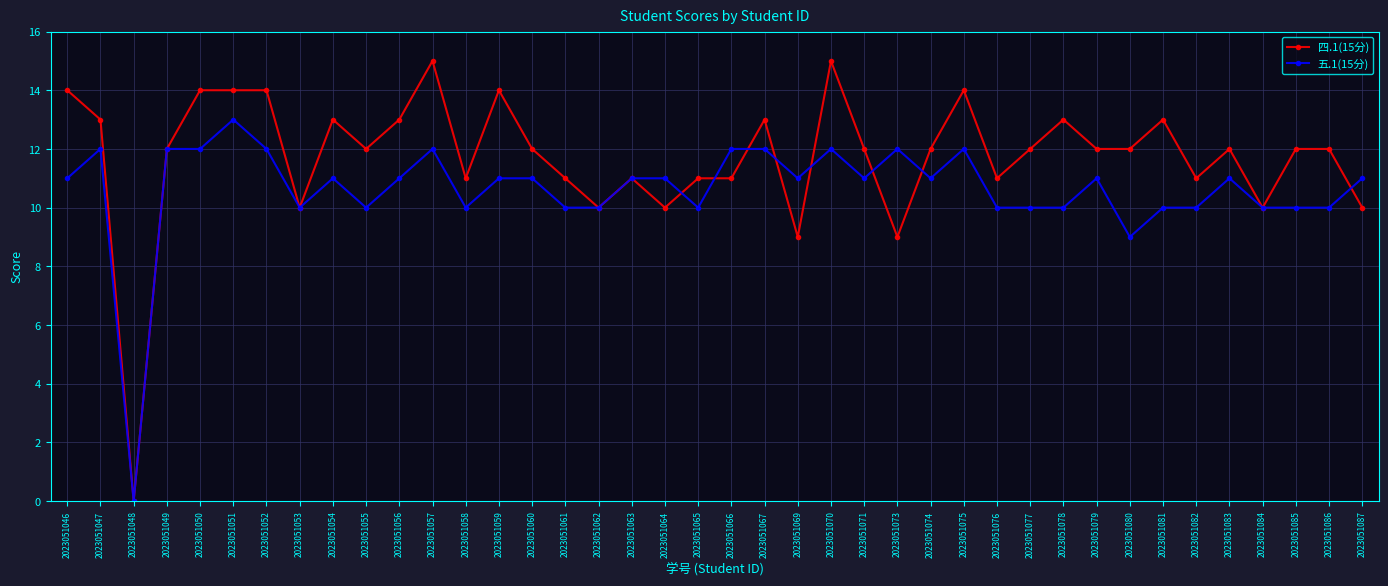

What is the total value across all series at 2023051064?

21